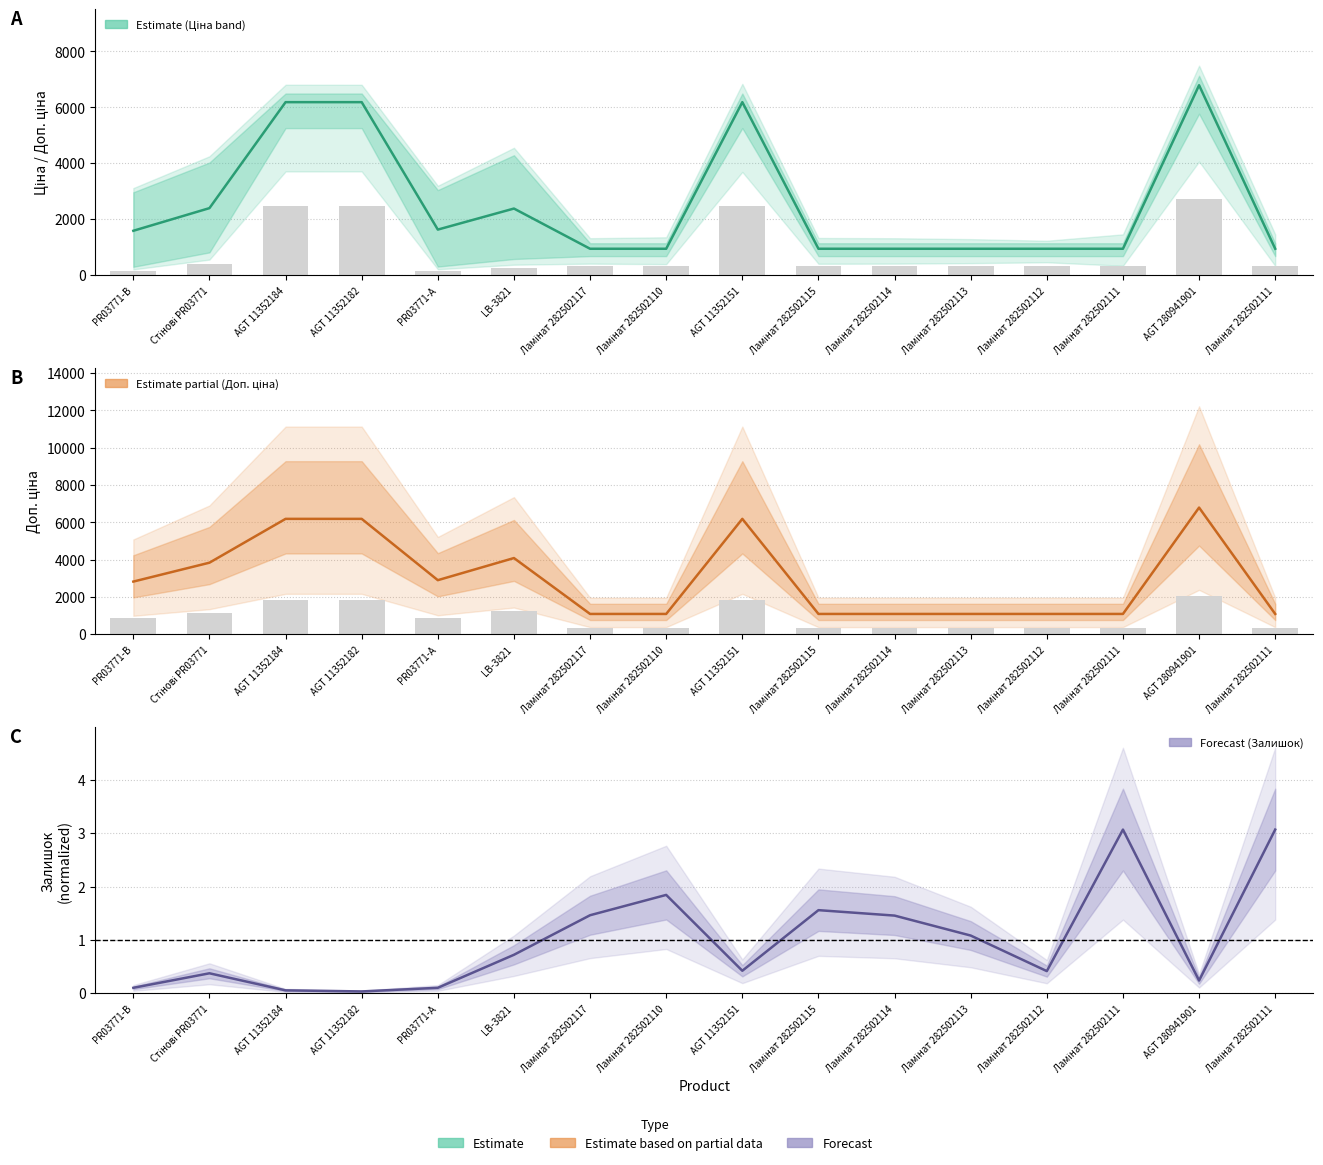

At Ламінат 282502110, list the series in order from largest to smallest.

Доп. ціна (estimate), Ціна (estimate), Залишок ratio (forecast)